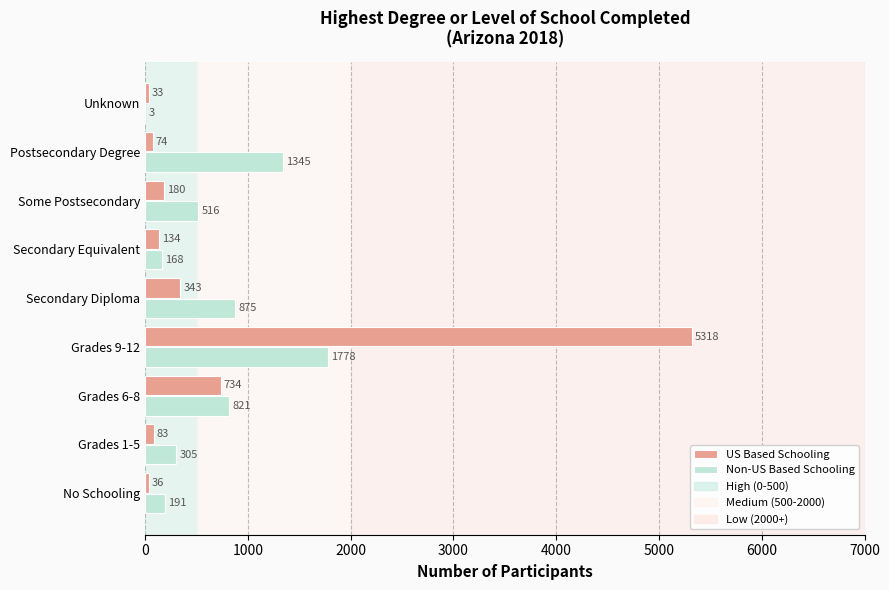

Is the value of Non-US Based Schooling at Postsecondary Degree greater than the value of US Based Schooling at Some Postsecondary?

Yes